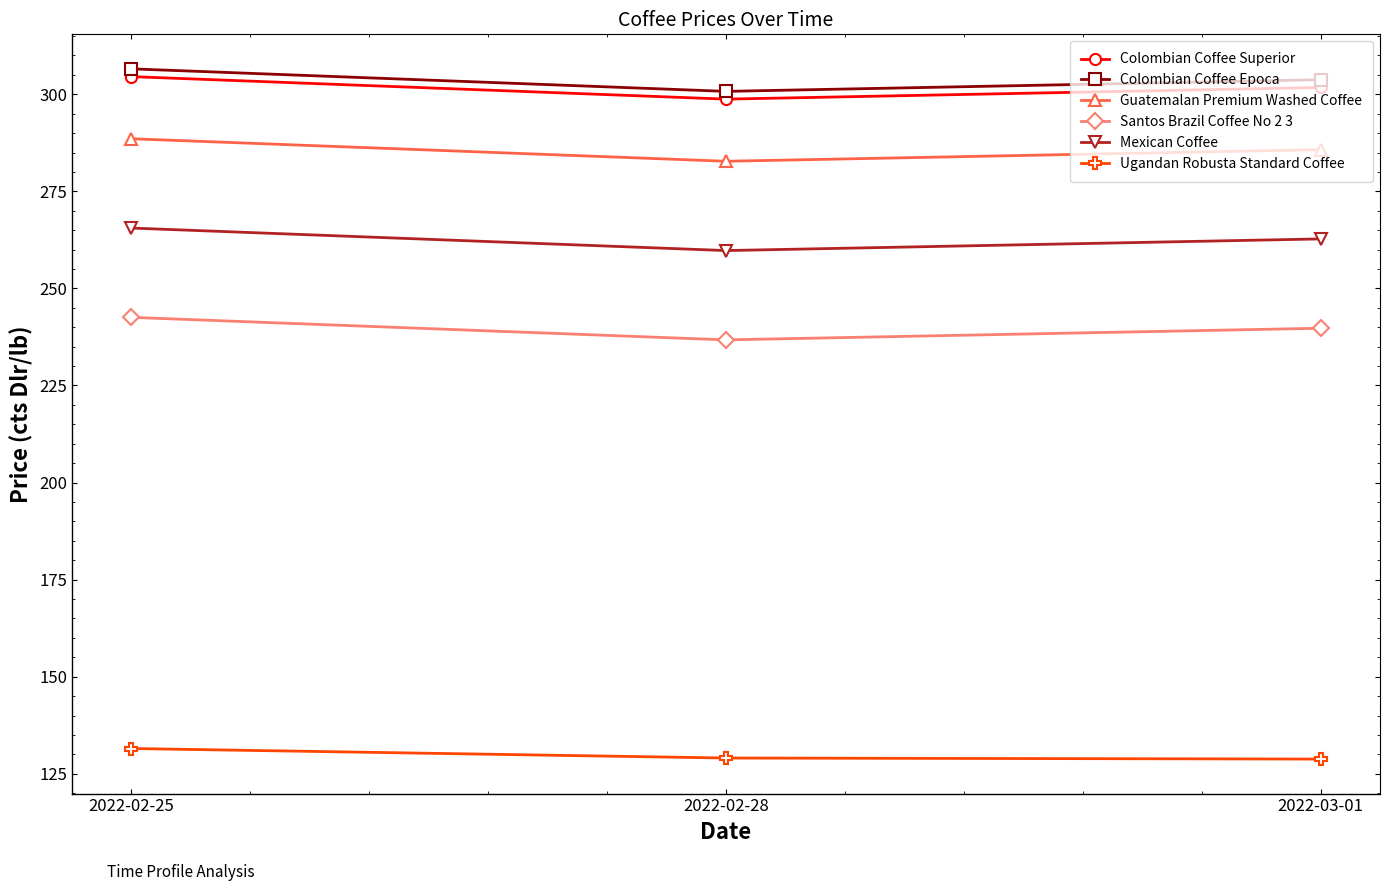

How many data points in Colombian Coffee Superior are above 301?

2